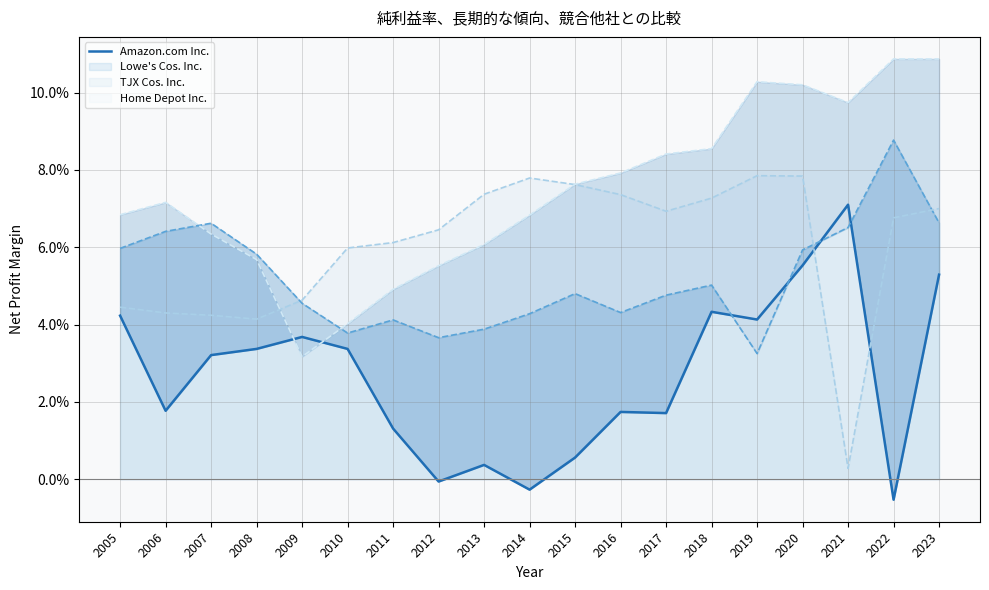

Where is the first local minimum?

2006